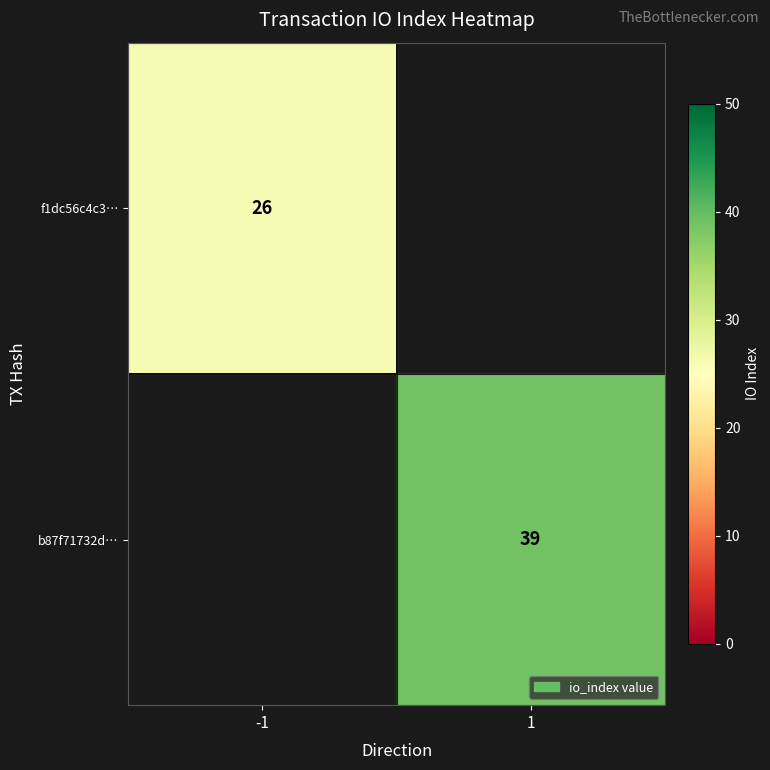

The value of b87f71732d… at 1 is 39. True or false?

True